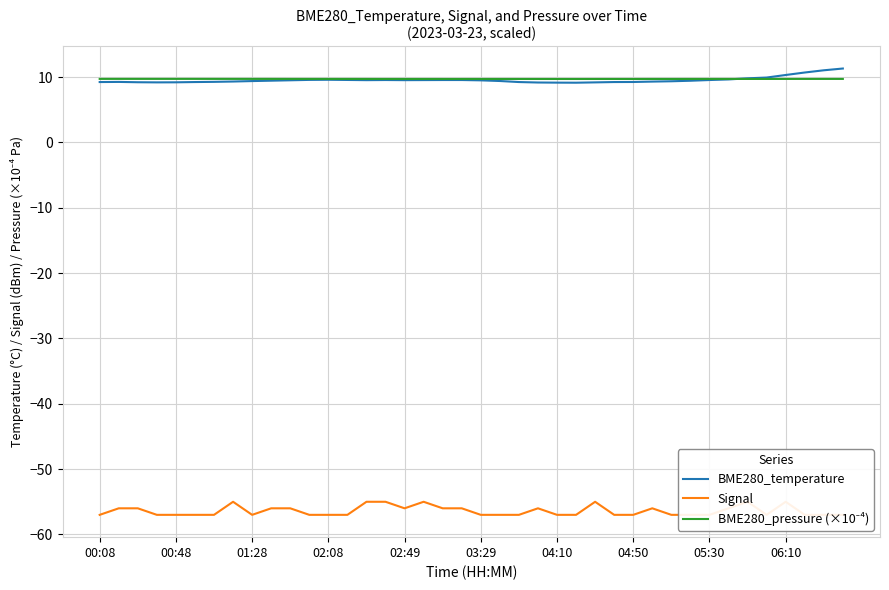

True or false: BME280_pressure (×10⁻⁴) and Signal intersect in this chart.

False